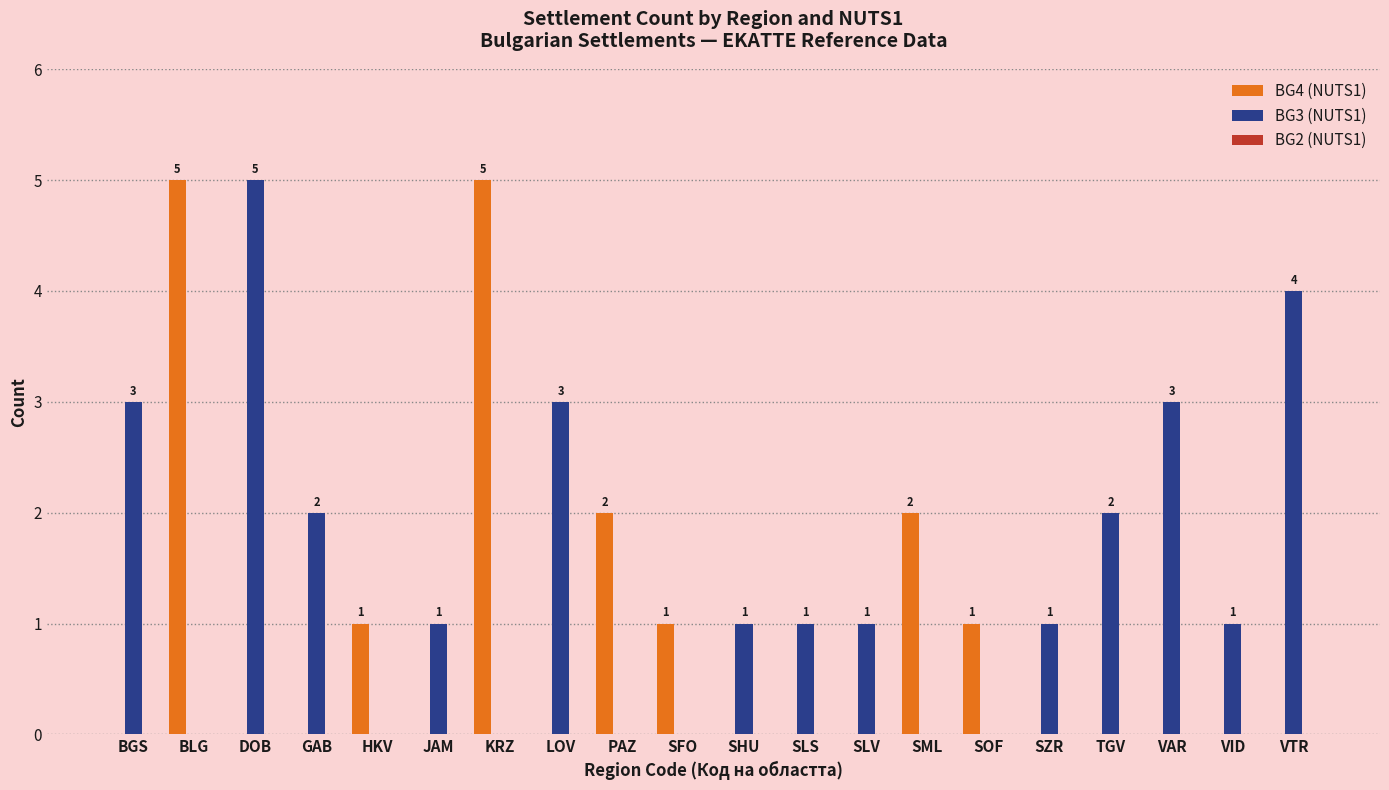

How many categories are shown in the chart?

20